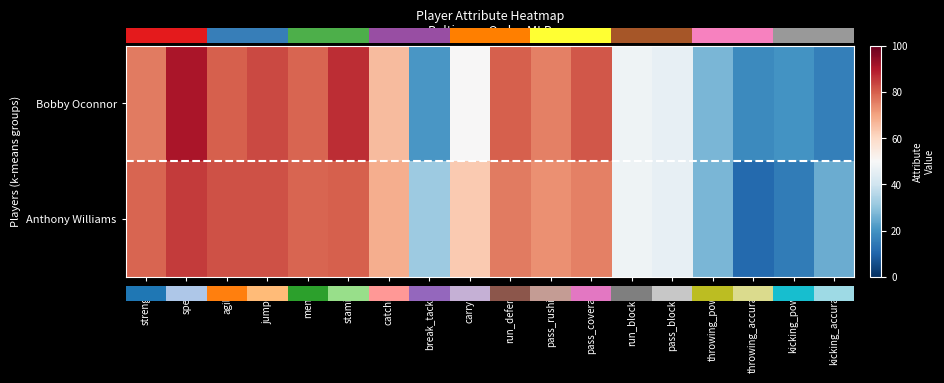

What is the total value across all series at carrying?

113